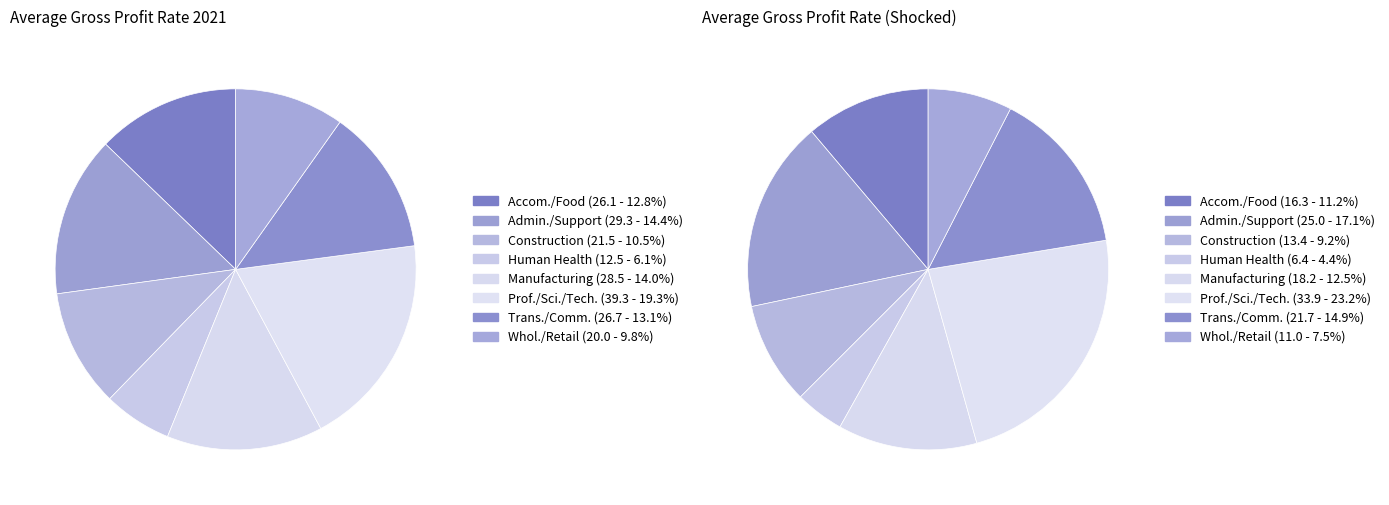

Is it true that Trans./Comm. is 1% of the pie?

False